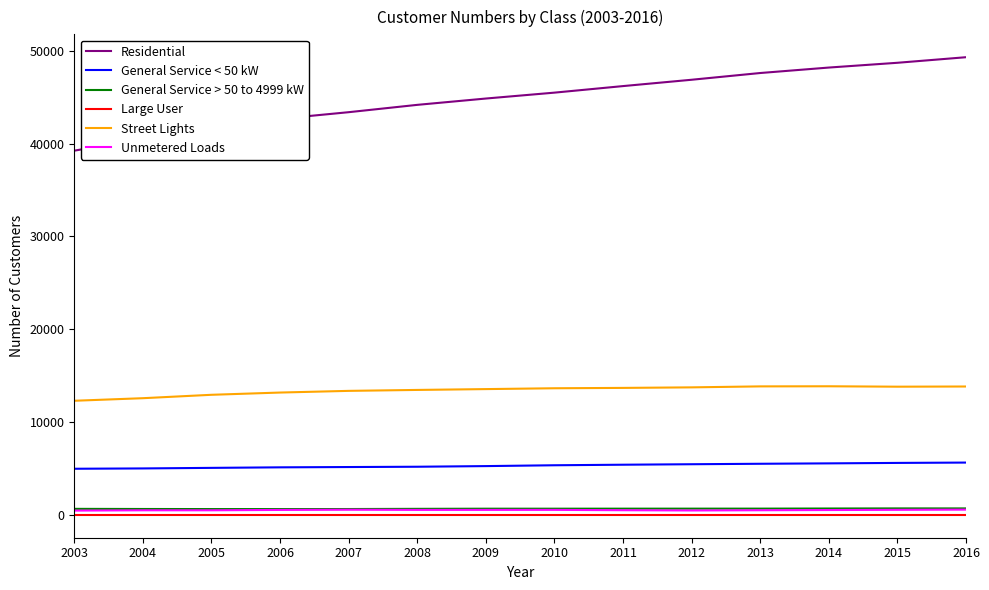

Where does the General Service < 50 kW series first go above 5342?

2010